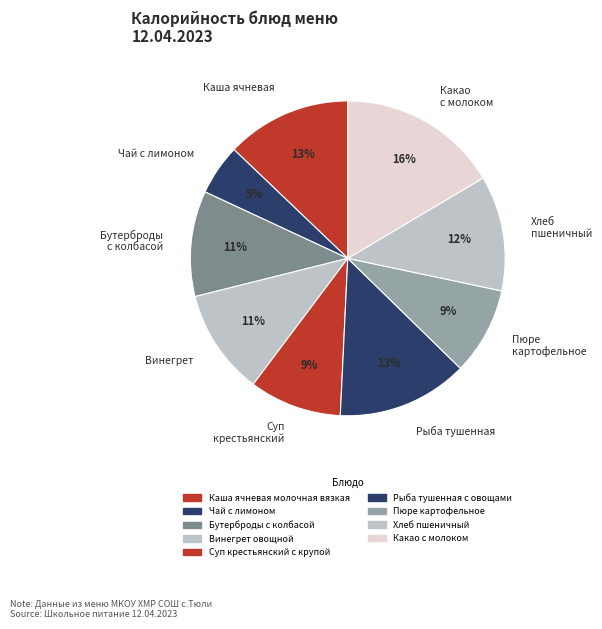

Which slice is the smallest?

Чай с лимоном